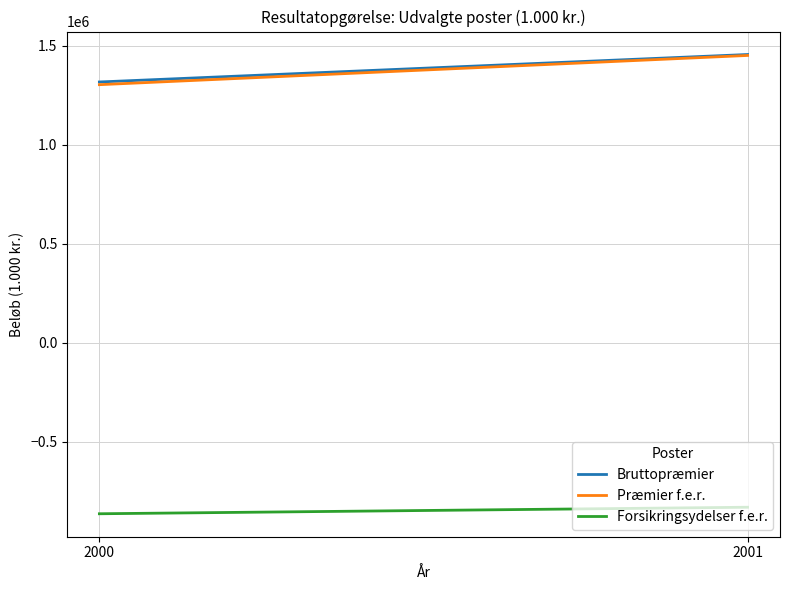

What are all the series names shown in the legend?

Bruttopræmier, Præmier f.e.r., Forsikringsydelser f.e.r.